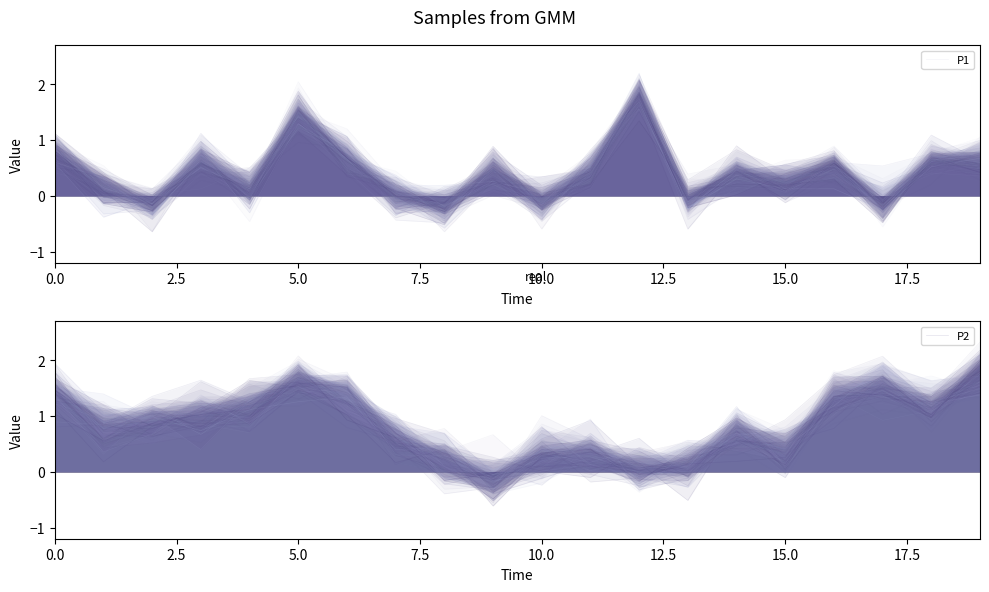

What is the difference between the highest and lowest values at 11?

0.2